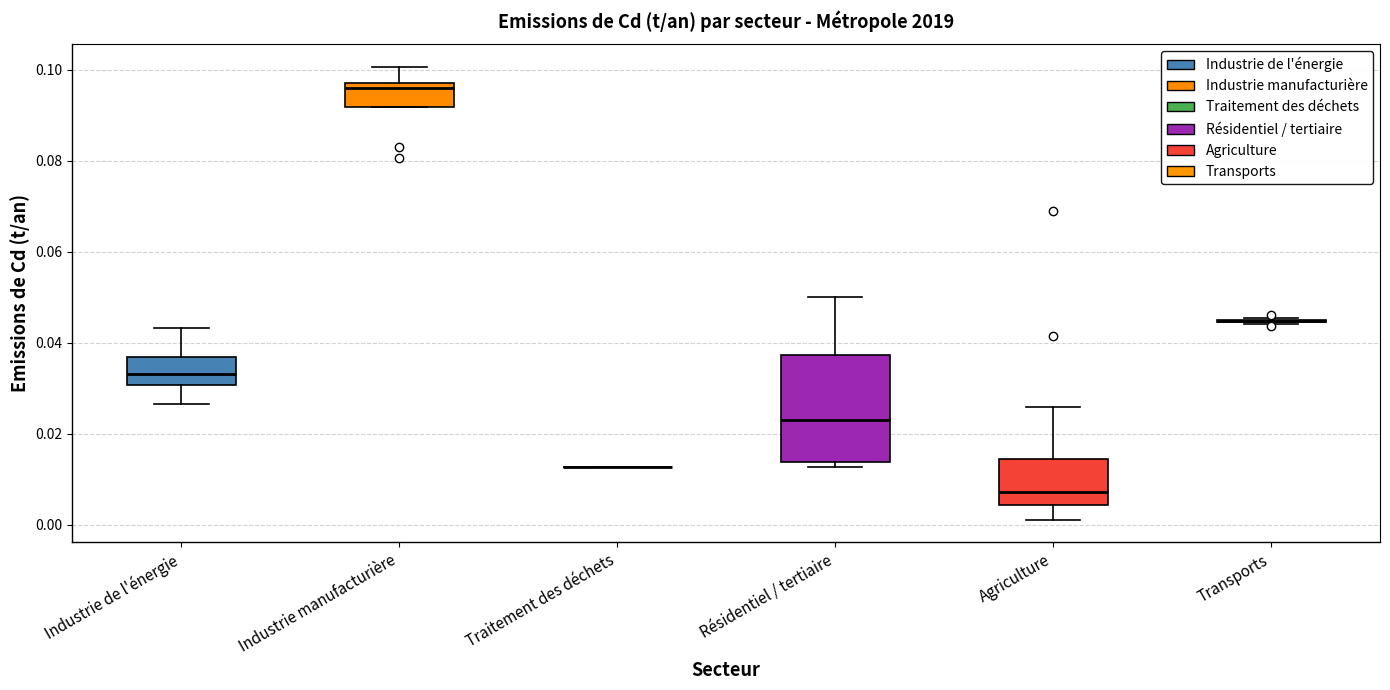

Reading left to right, transcribe this box plot: for each box, give where its median line is, the range the box spans, and where its two whiskers end, as read against the y-axis. The values are not printed on the chart, so give them approximately, as read against the axis.

Industrie de l'énergie: median 0.034, box 0.030 to 0.036, whiskers 0.026 to 0.044
Industrie manufacturière: median 0.096, box 0.092 to 0.098, whiskers 0.092 to 0.100
Traitement des déchets: box collapsed to a line at 0.012, whiskers 0.012 to 0.012
Résidentiel / tertiaire: median 0.024, box 0.014 to 0.038, whiskers 0.012 to 0.050
Agriculture: median 0.008, box 0.004 to 0.014, whiskers 0.002 to 0.026
Transports: box collapsed to a line at 0.044, whiskers 0.044 to 0.046